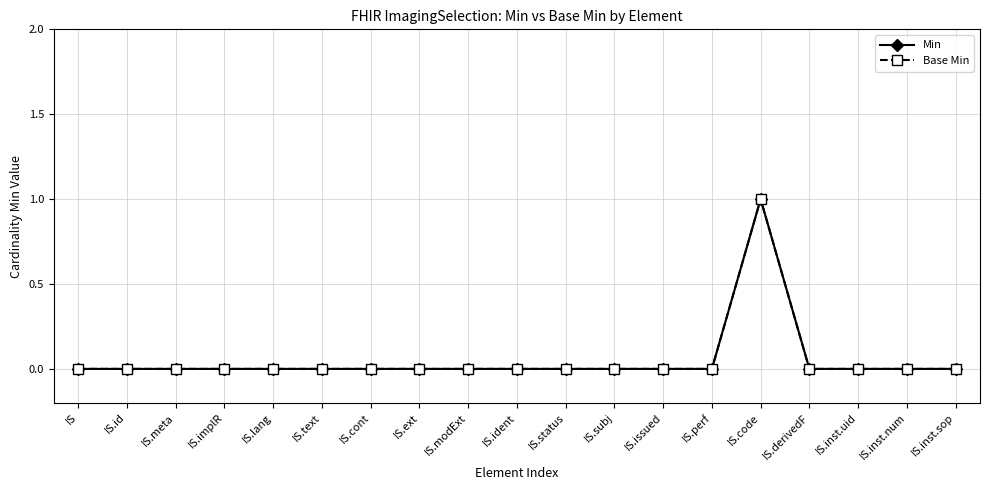

Reading right to left, what are all the values shown in this chart?

Min: 0	0	0	0	1	0	0	0	0	0	0	0	0	0	0	0	0	0	0
Base Min: 0	0	0	0	1	0	0	0	0	0	0	0	0	0	0	0	0	0	0